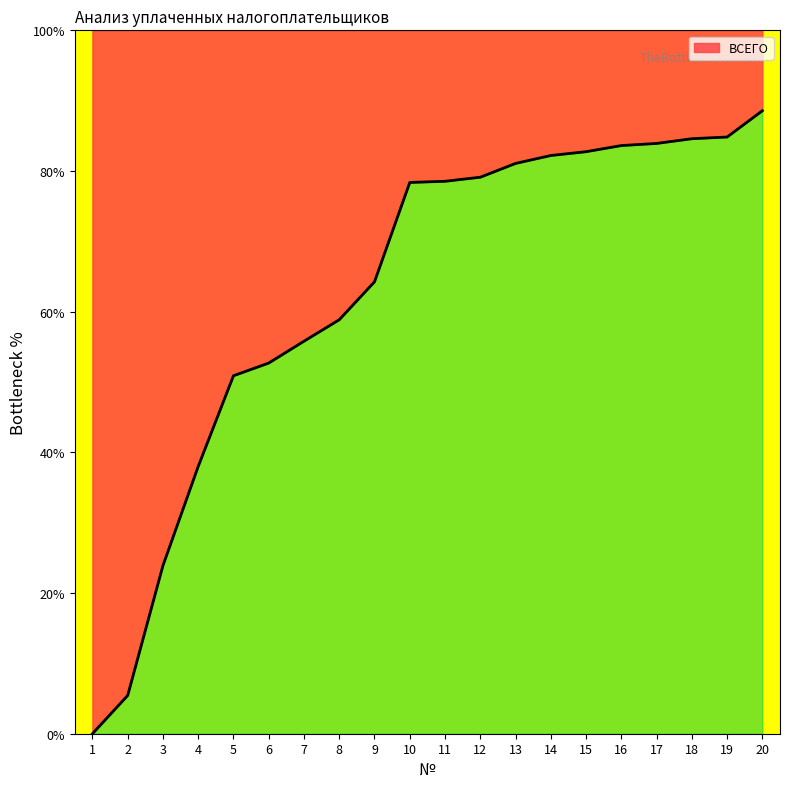

List the labels in order of value, largest first.

20, 19, 18, 17, 16, 15, 14, 13, 12, 11, 10, 9, 8, 7, 6, 5, 4, 3, 2, 1